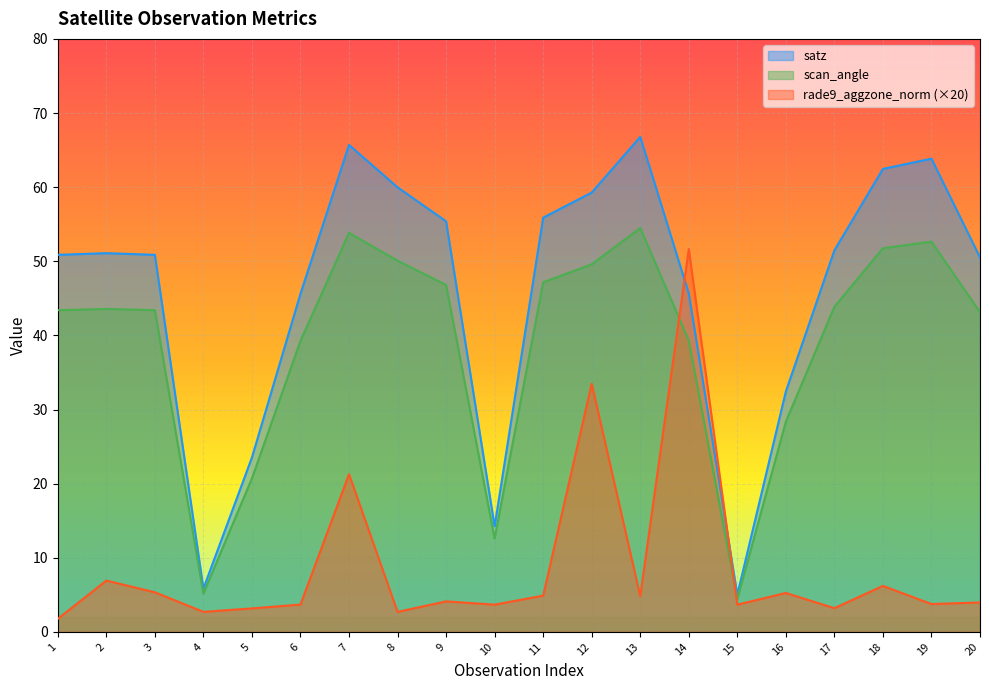

What are all the series names shown in the legend?

satz, scan_angle, rade9_aggzone_norm (×20)